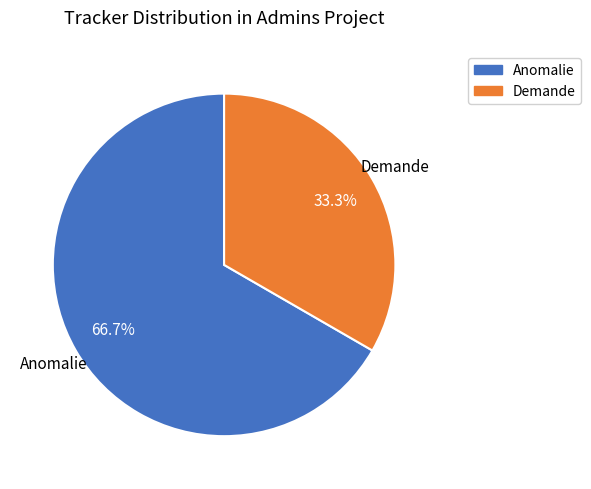

Is there a majority slice in this chart?

Yes